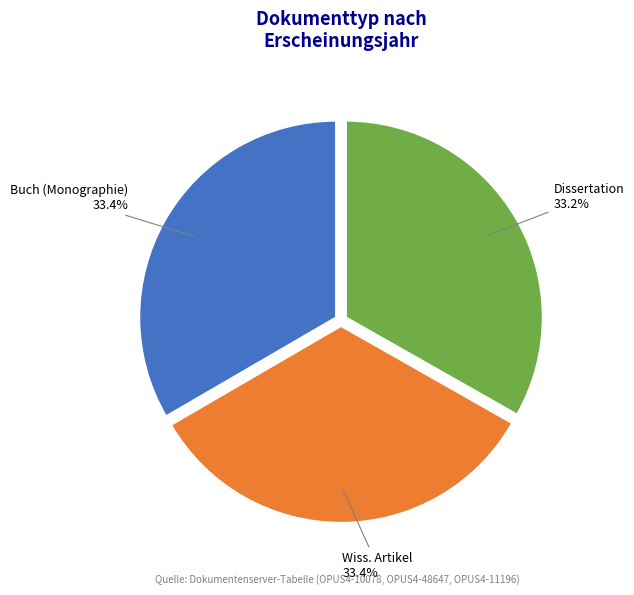

Does Buch (Monographie) represent more than half of the total?

No